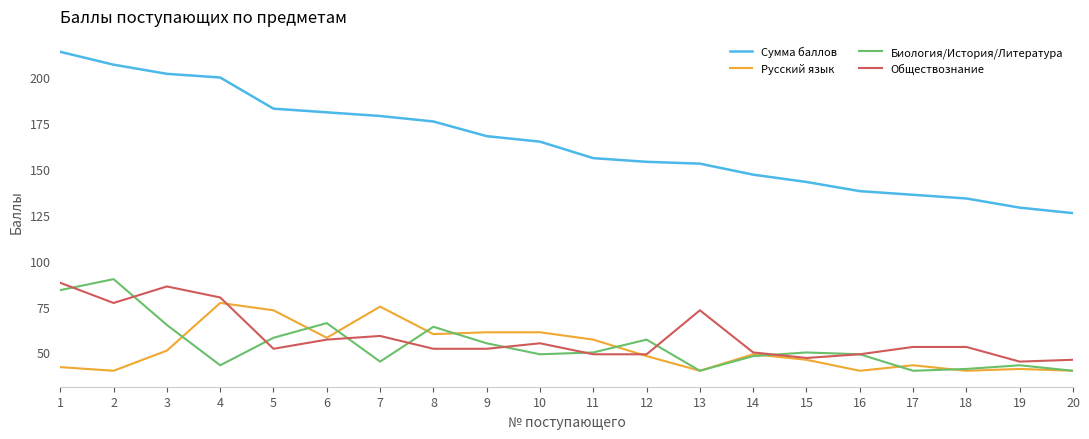

How many lines are shown in the chart?

4